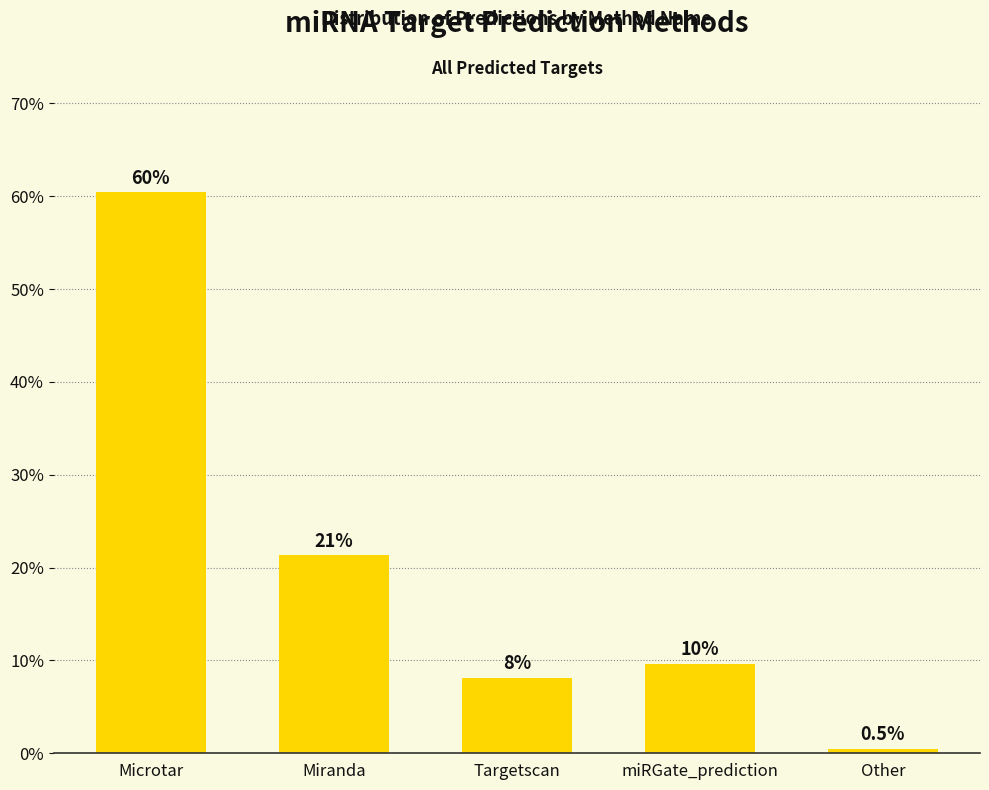

The value at Other is 0.5. True or false?

True